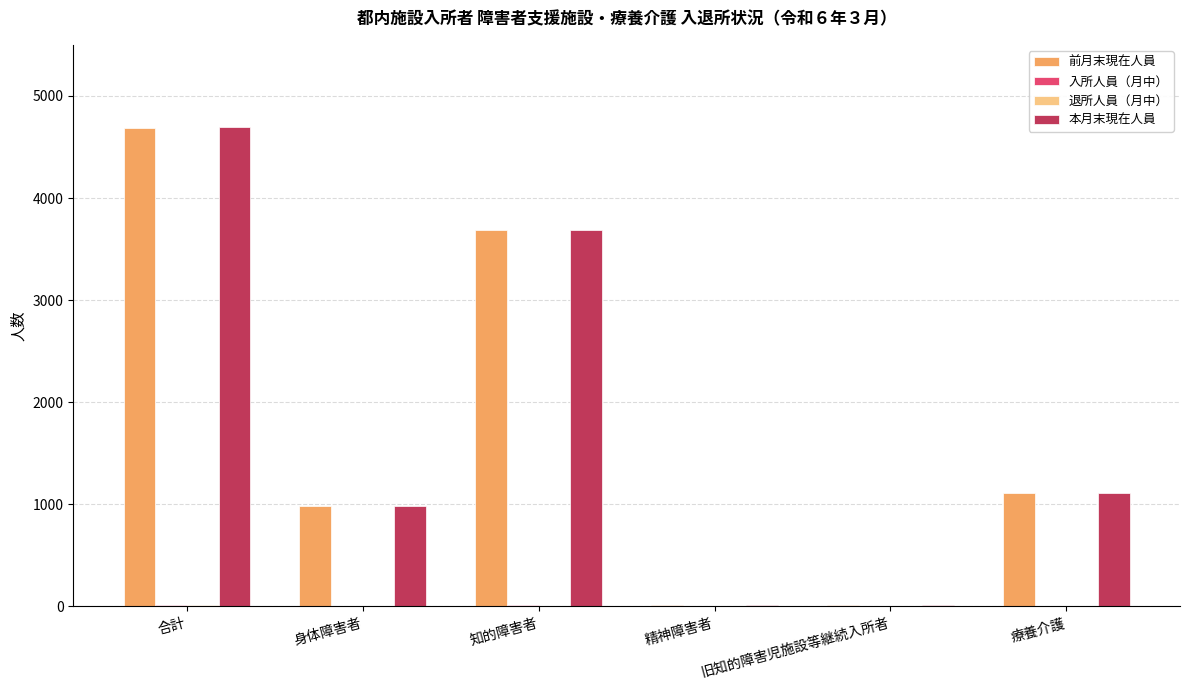

Is it true that 前月末現在人員 equals 981 at 身体障害者?

True